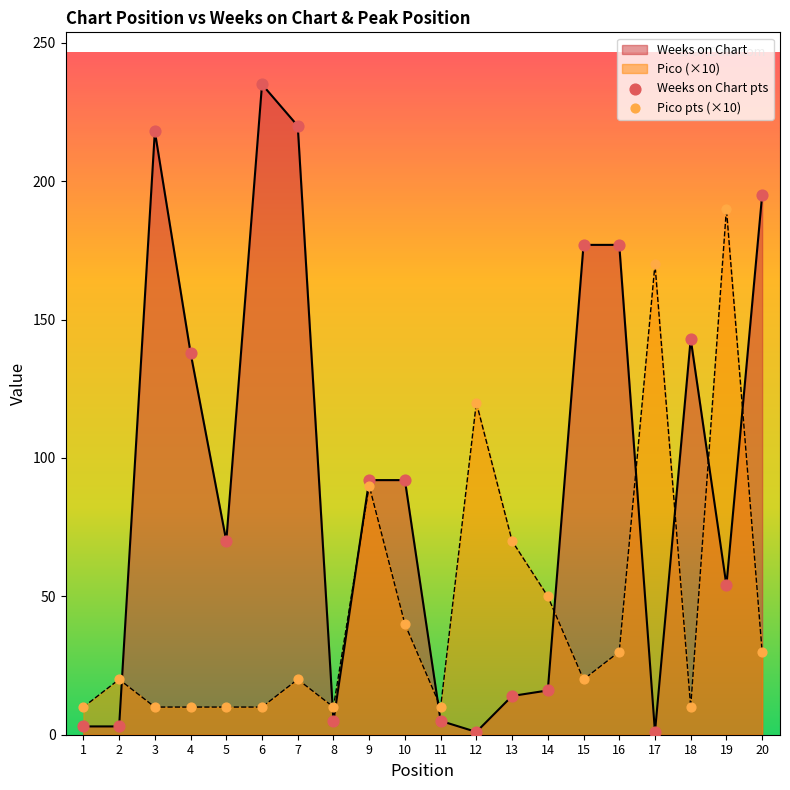

Which series reaches the maximum Y coordinate?

Weeks on Chart pts